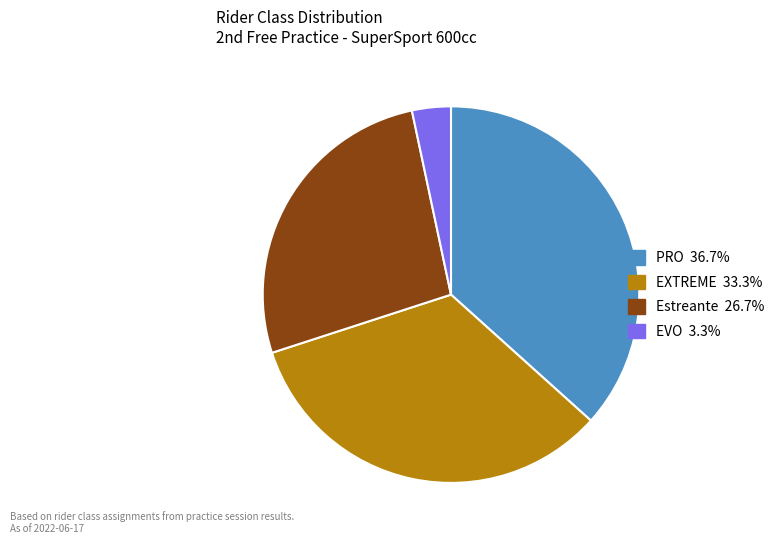

Between Estreante and PRO, which is larger?

PRO